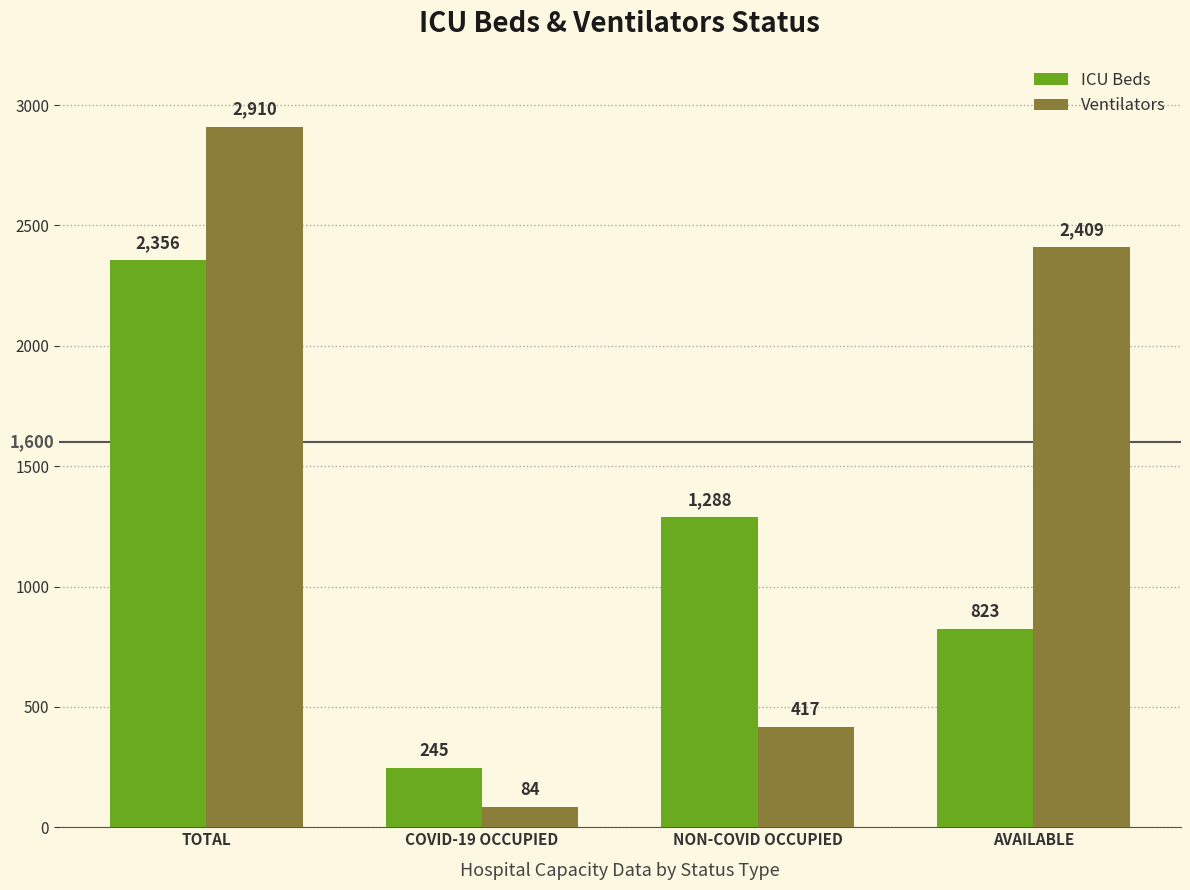

How many categories are shown in the chart?

4